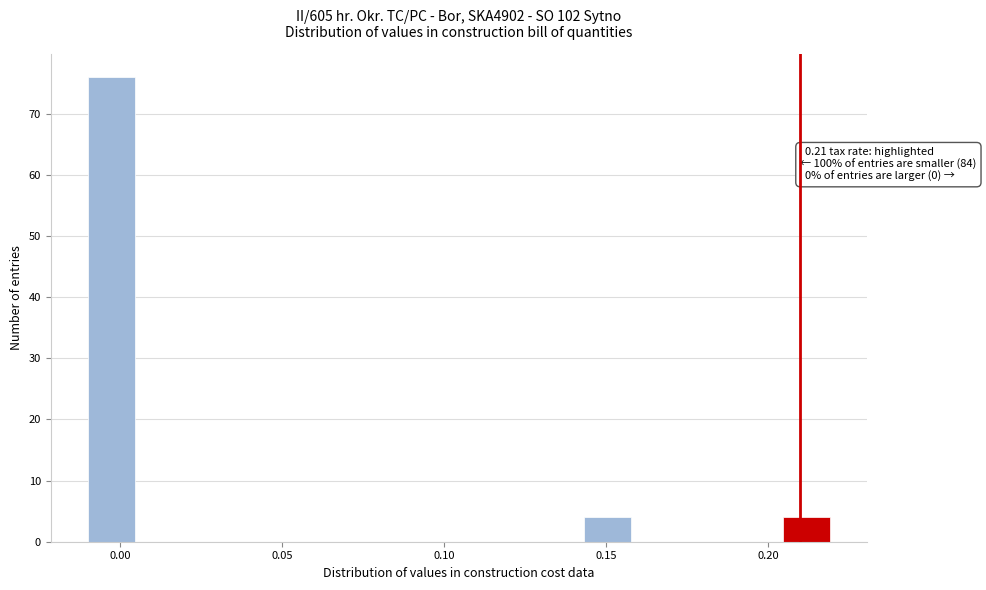

Around what value on the x-axis is the tallest bar? Give the approximate position of its centre, as read against the axis.

-0.005